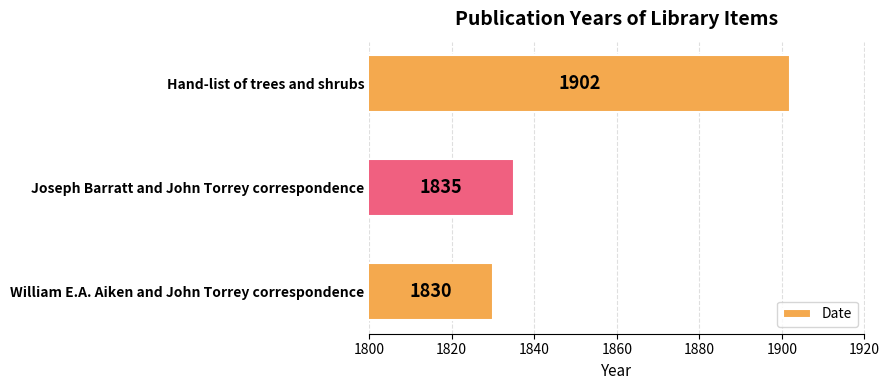

How many distinct data groups are displayed?

1